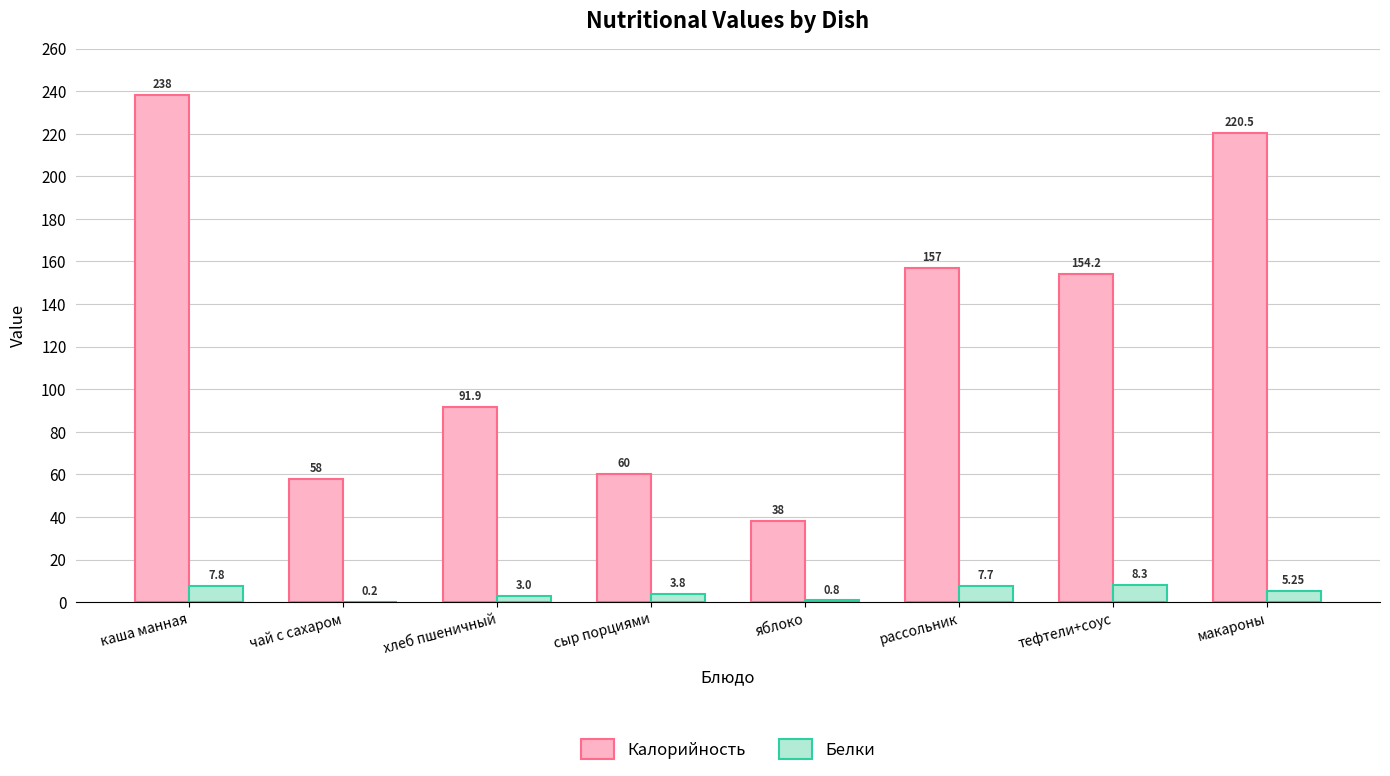

The value of Калорийность at сыр порциями is 60.0. True or false?

True